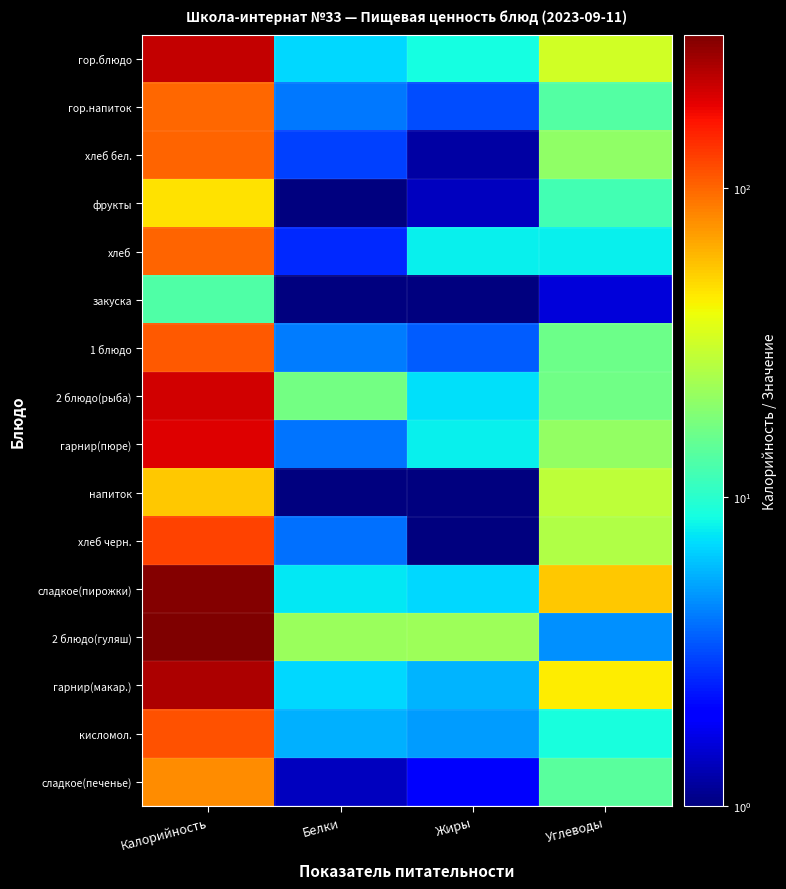

Which series has the largest range (max minus min)?

2 блюдо(гуляш)